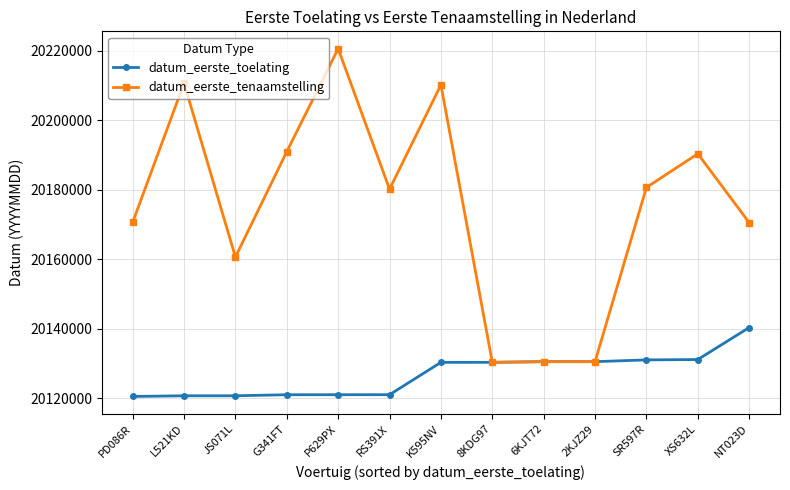

What is the total value across all series at 6KJT72?

40261030